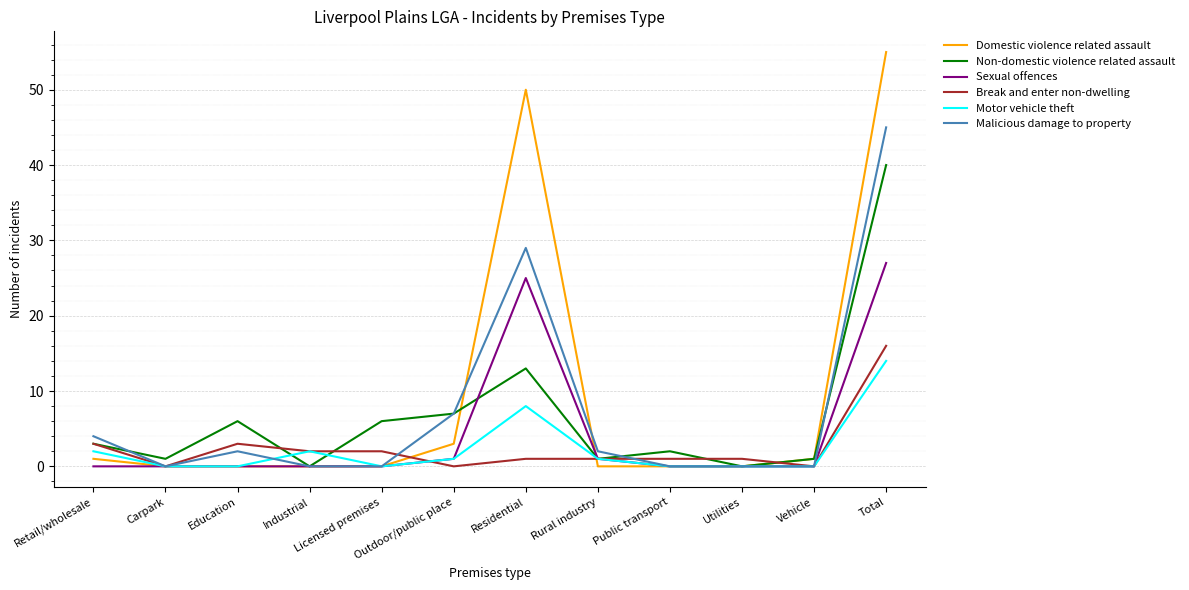

What is the maximum value for Malicious damage to property?

45